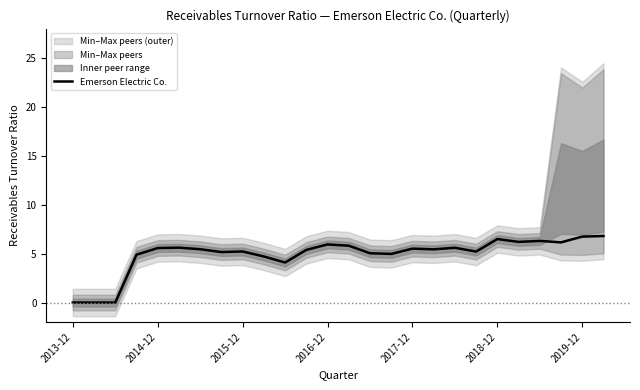

Reading left to right, transcribe all the data shown in this chart.

0.0	0.0	0.0	4.9	5.6	5.6	5.5	5.2	5.2	4.7	4.1	5.4	5.9	5.8	5.0	5.0	5.5	5.4	5.6	5.2	6.5	6.2	6.3	6.2	6.7	6.8